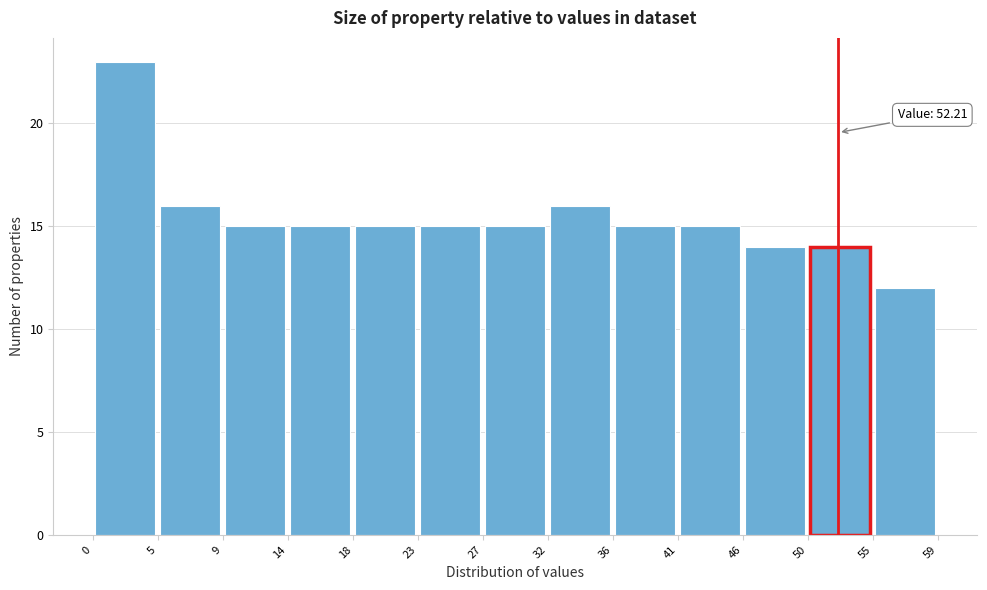

Over which range of the x-axis is the bar tallest?

0 to 5